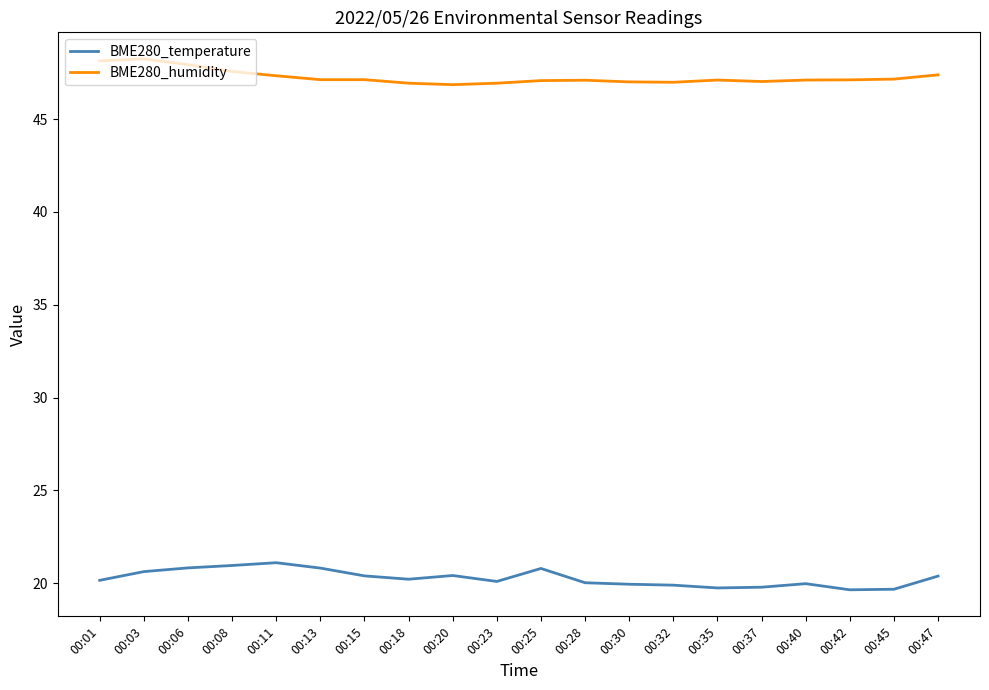

What is the minimum value shown in the chart?

19.6